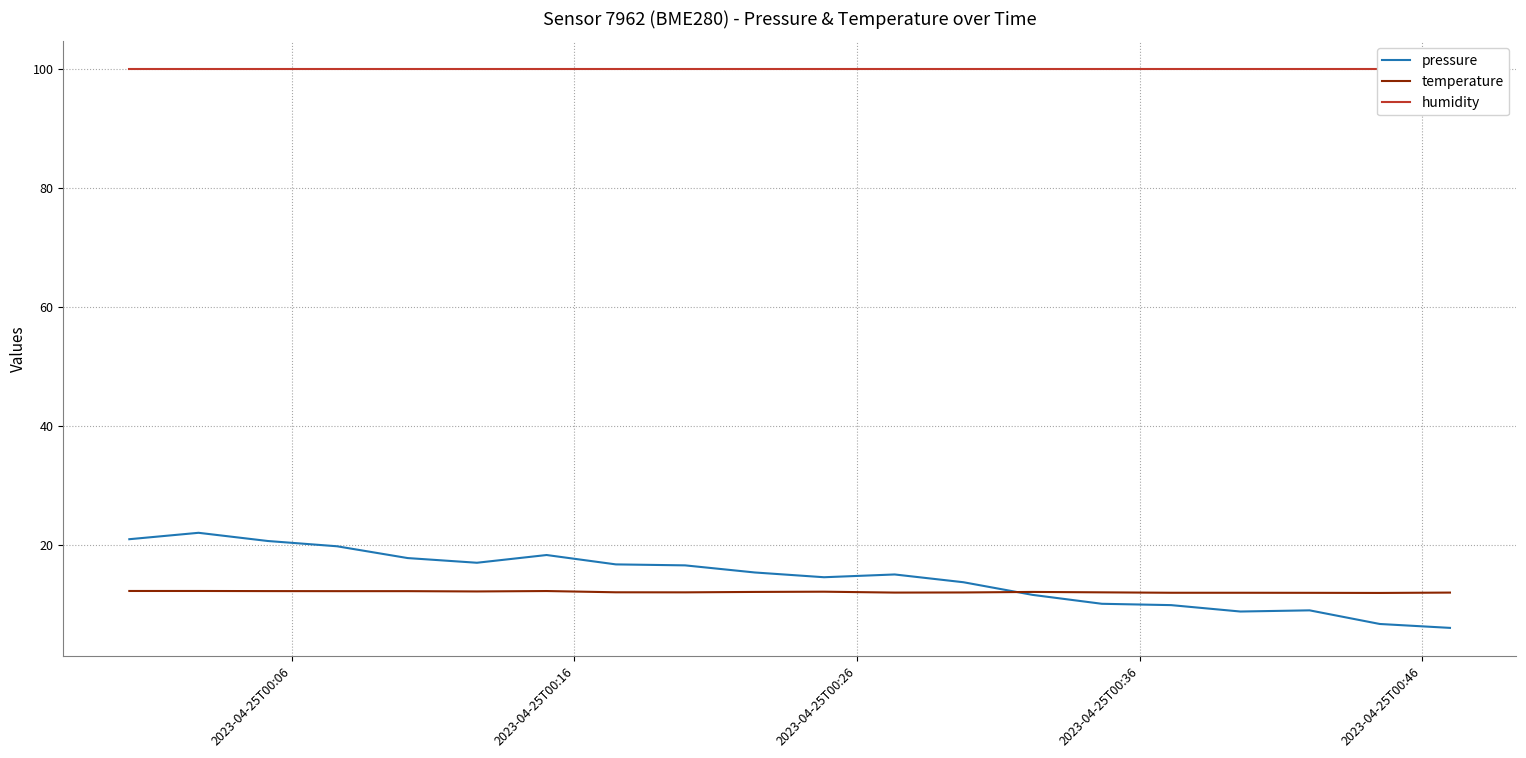

What is the lowest value of the pressure series?

6.0